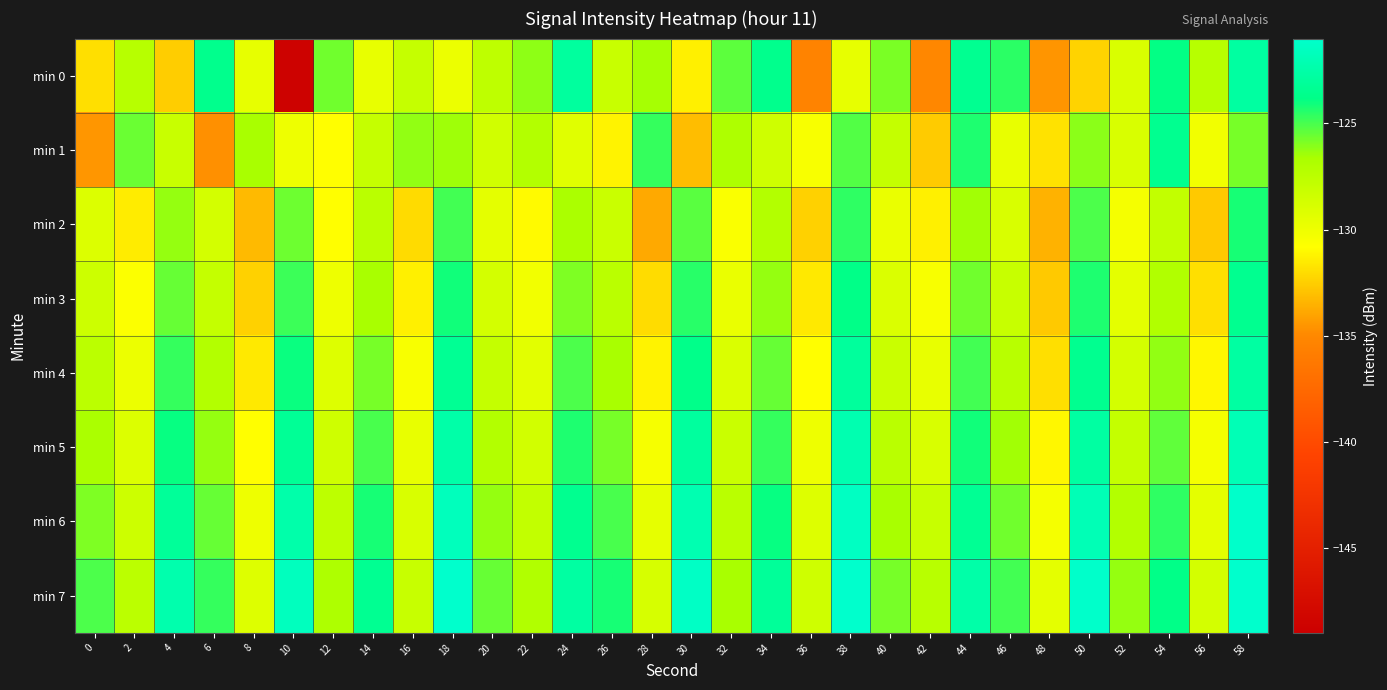

Which has a higher value, 32 or 46?

46